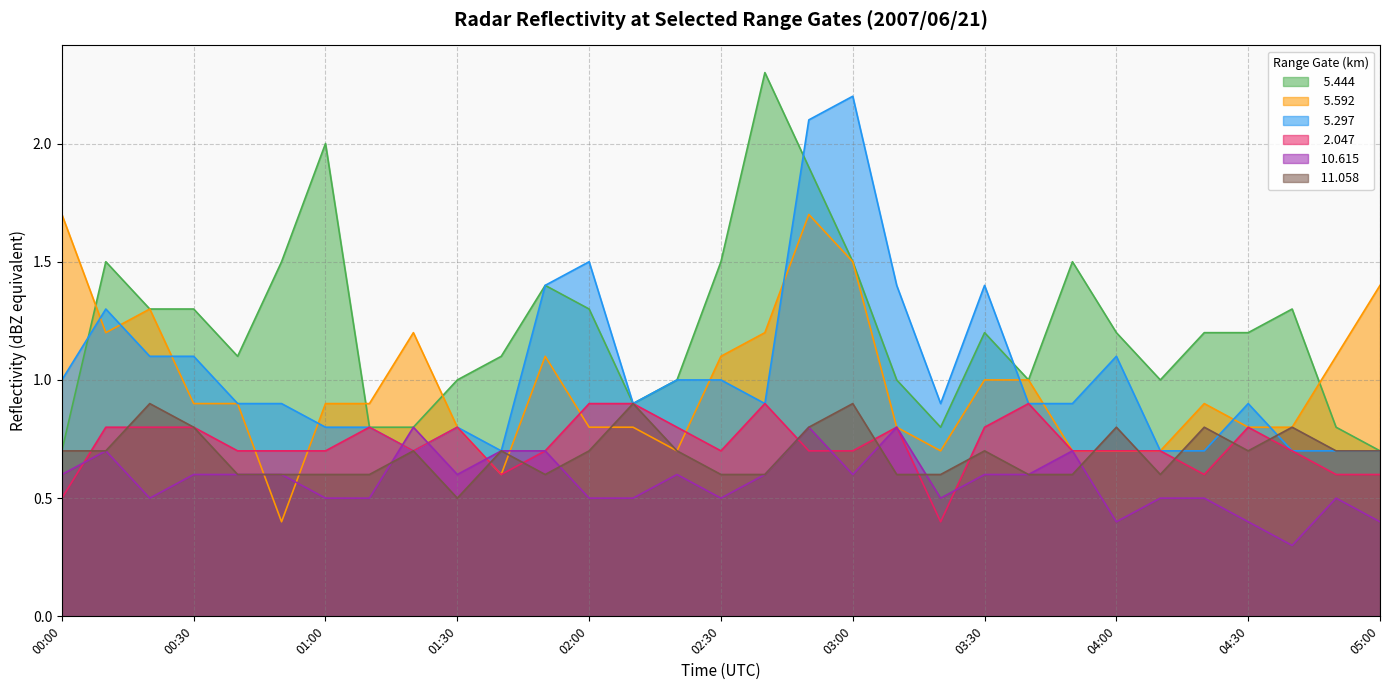

Reading left to right, what are all the values shown in this chart?

  5.444: 0.7	1.5	1.3	1.3	1.1	1.5	2.0	0.8	0.8	1.0	1.1	1.4	1.3	0.9	1.0	1.5	2.3	1.9	1.5	1.0	0.8	1.2	1.0	1.5	1.2	1.0	1.2	1.2	1.3	0.8	0.7
  5.592: 1.7	1.2	1.3	0.9	0.9	0.4	0.9	0.9	1.2	0.8	0.6	1.1	0.8	0.8	0.7	1.1	1.2	1.7	1.5	0.8	0.7	1.0	1.0	0.7	0.7	0.7	0.9	0.8	0.8	1.1	1.4
  5.297: 1.0	1.3	1.1	1.1	0.9	0.9	0.8	0.8	0.7	0.8	0.7	1.4	1.5	0.9	1.0	1.0	0.9	2.1	2.2	1.4	0.9	1.4	0.9	0.9	1.1	0.7	0.7	0.9	0.7	0.7	0.7
  2.047: 0.5	0.8	0.8	0.8	0.7	0.7	0.7	0.8	0.7	0.8	0.6	0.7	0.9	0.9	0.8	0.7	0.9	0.7	0.7	0.8	0.4	0.8	0.9	0.7	0.7	0.7	0.6	0.8	0.7	0.6	0.6
 10.615: 0.6	0.7	0.5	0.6	0.6	0.6	0.5	0.5	0.8	0.6	0.7	0.7	0.5	0.5	0.6	0.5	0.6	0.8	0.6	0.8	0.5	0.6	0.6	0.7	0.4	0.5	0.5	0.4	0.3	0.5	0.4
 11.058: 0.7	0.7	0.9	0.8	0.6	0.6	0.6	0.6	0.7	0.5	0.7	0.6	0.7	0.9	0.7	0.6	0.6	0.8	0.9	0.6	0.6	0.7	0.6	0.6	0.8	0.6	0.8	0.7	0.8	0.7	0.7